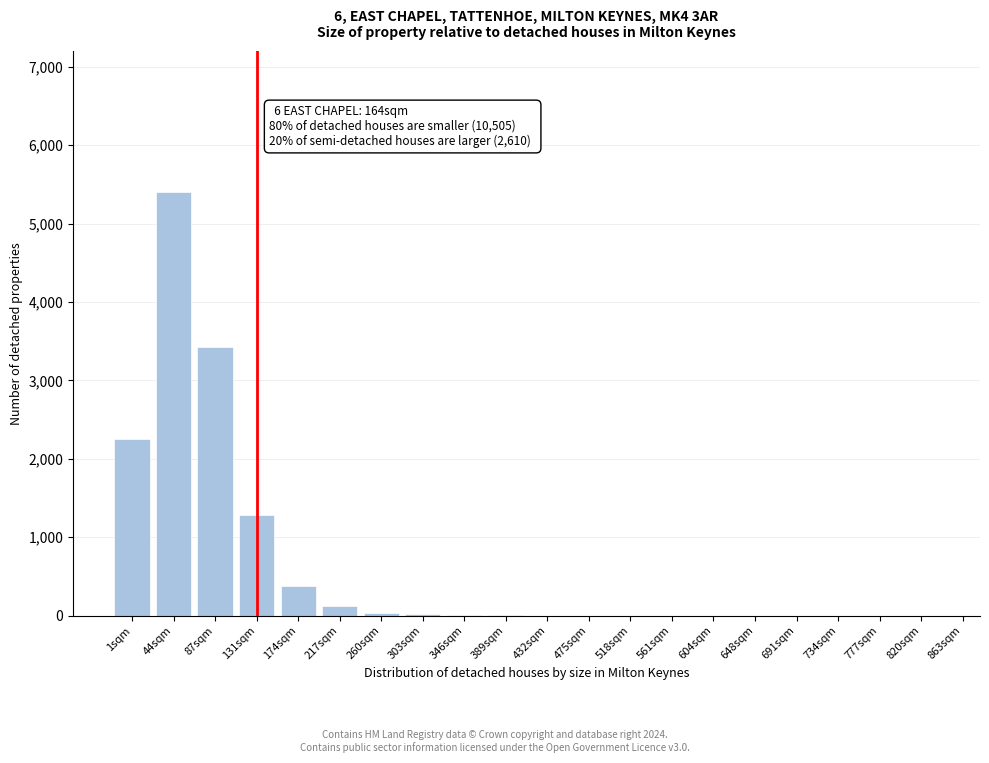

What is the greatest value displayed?

5400